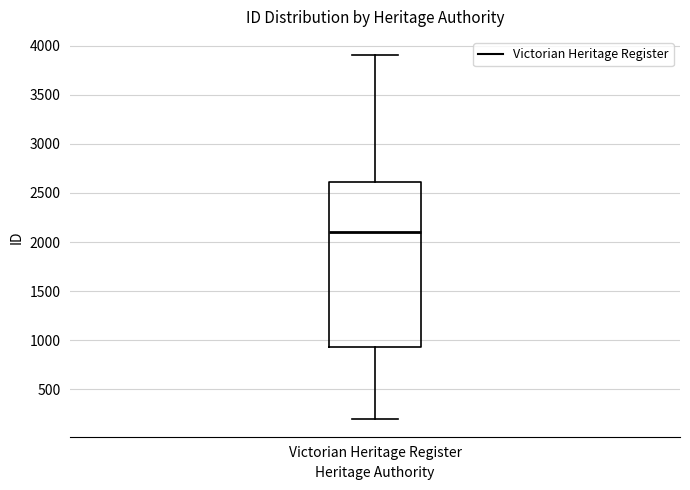

Read this box plot against the y-axis: the position of the median line, the range covered by the box, and the ends of both whiskers. The values are not printed on the chart, so give them approximately, as read against the axis.

median 2100, box 950 to 2600, whiskers 200 to 3900